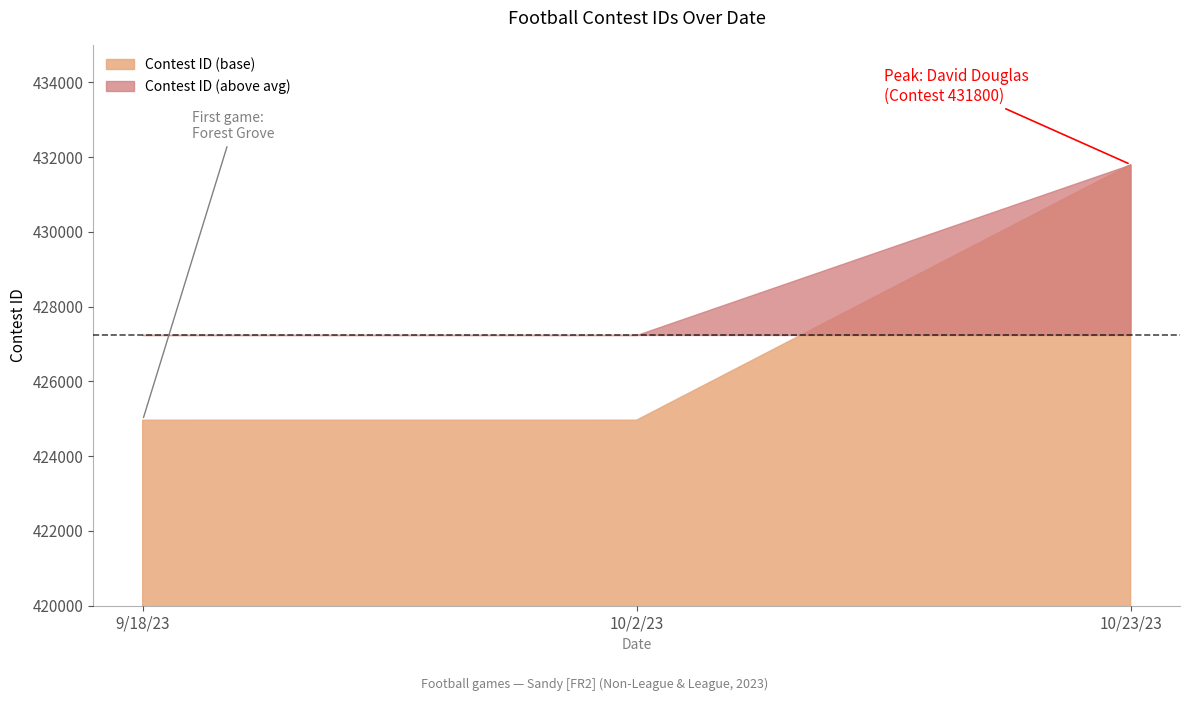

What is the average value?

427241